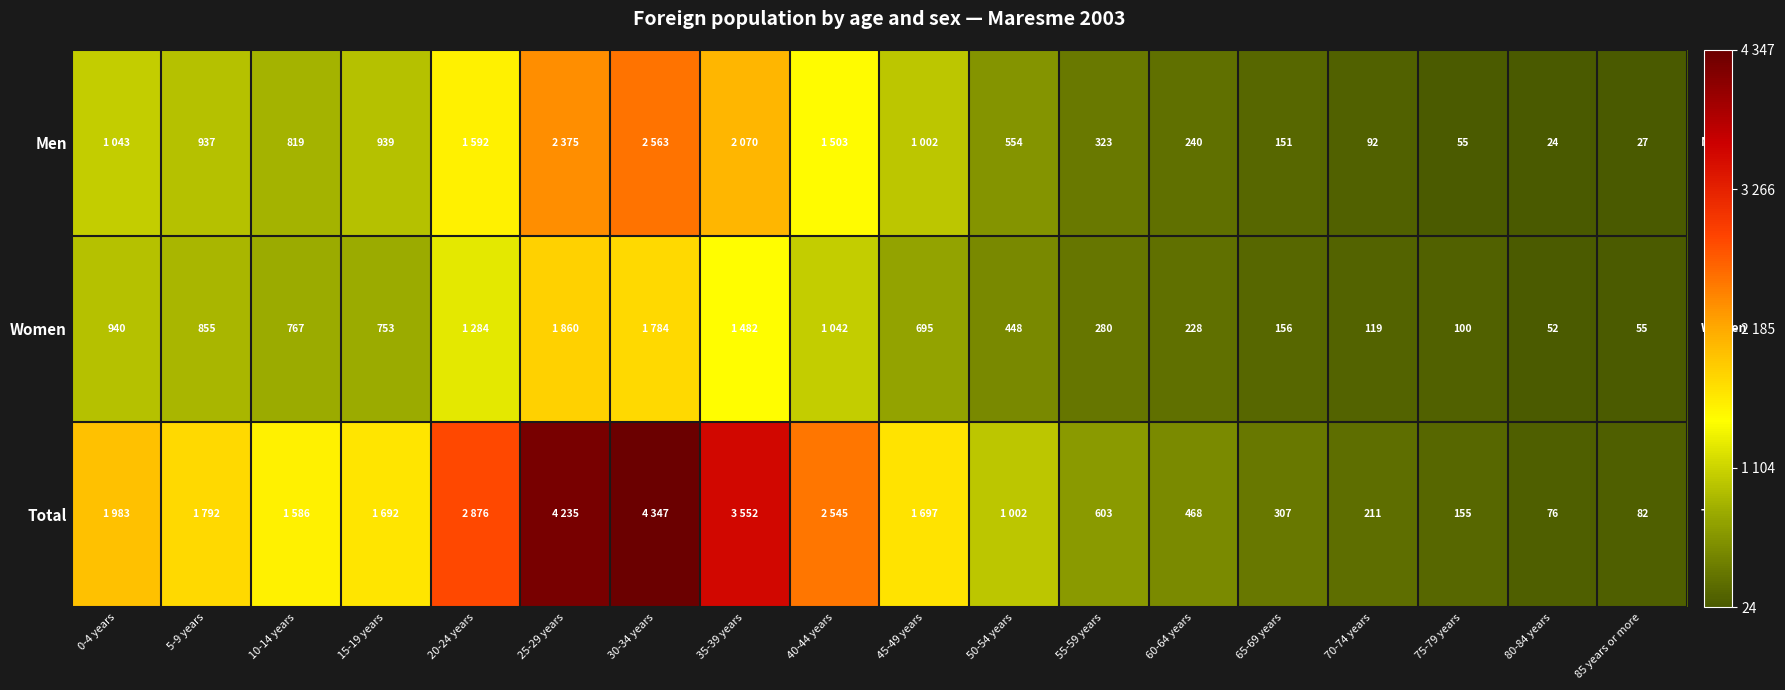

What is the difference between the Women values at 50-54 years and 15-19 years?

305